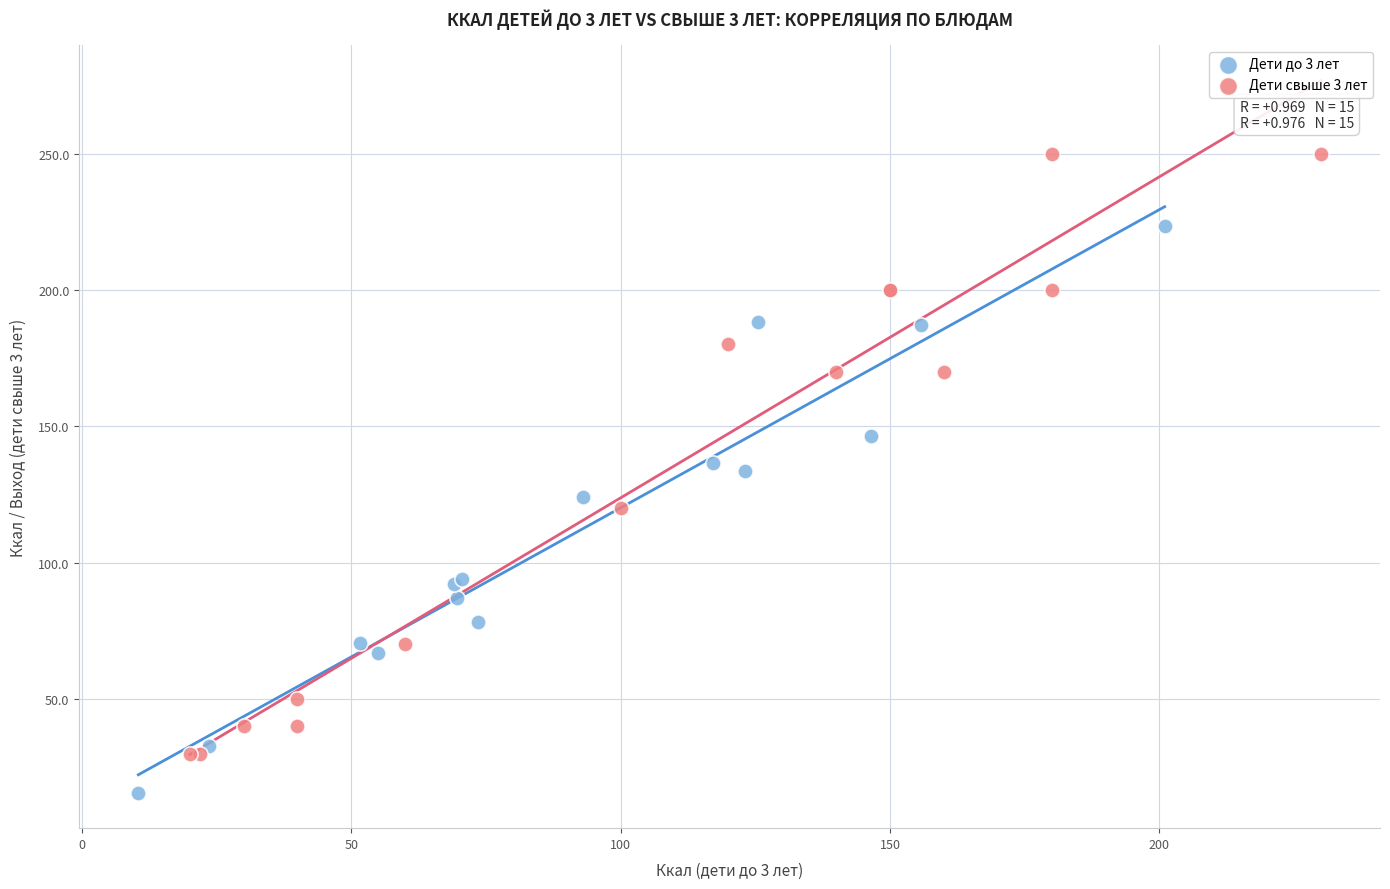

Which series contains the highest Y value?

Дети свыше 3 лет